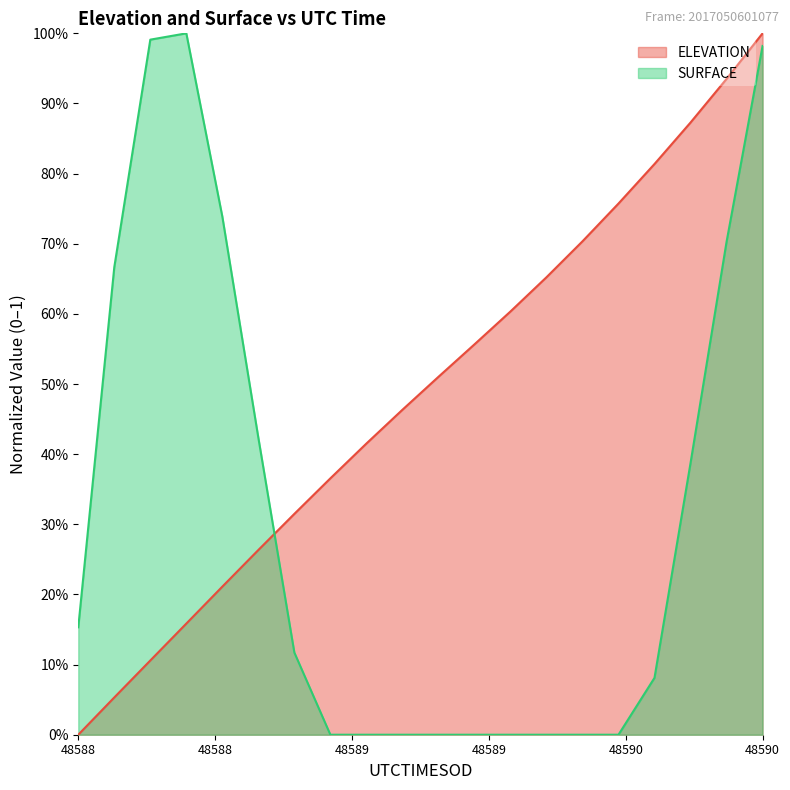

Does the chart have visible grid lines?

No